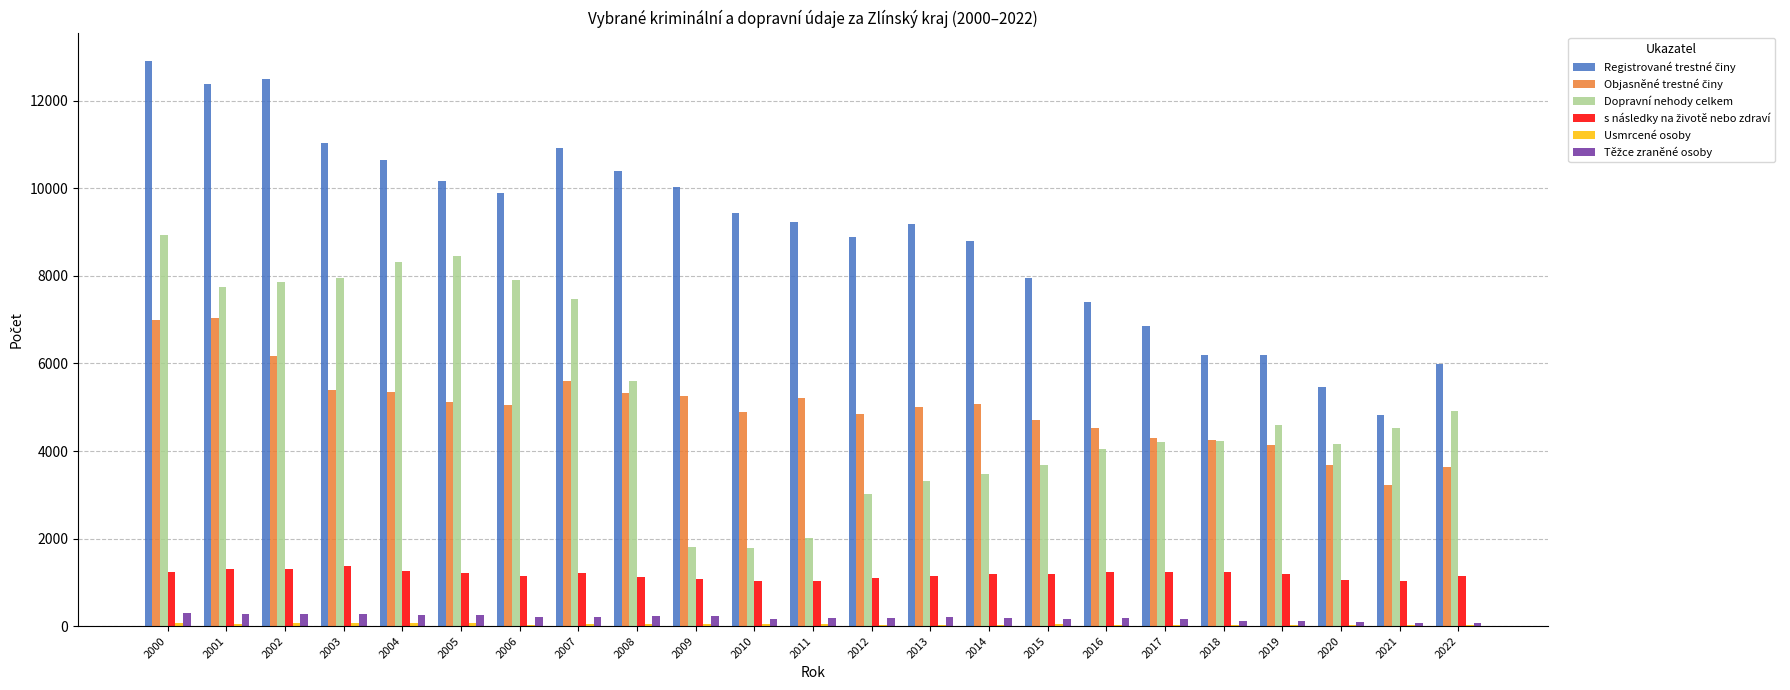

Which label corresponds to the largest value in the chart?

2000